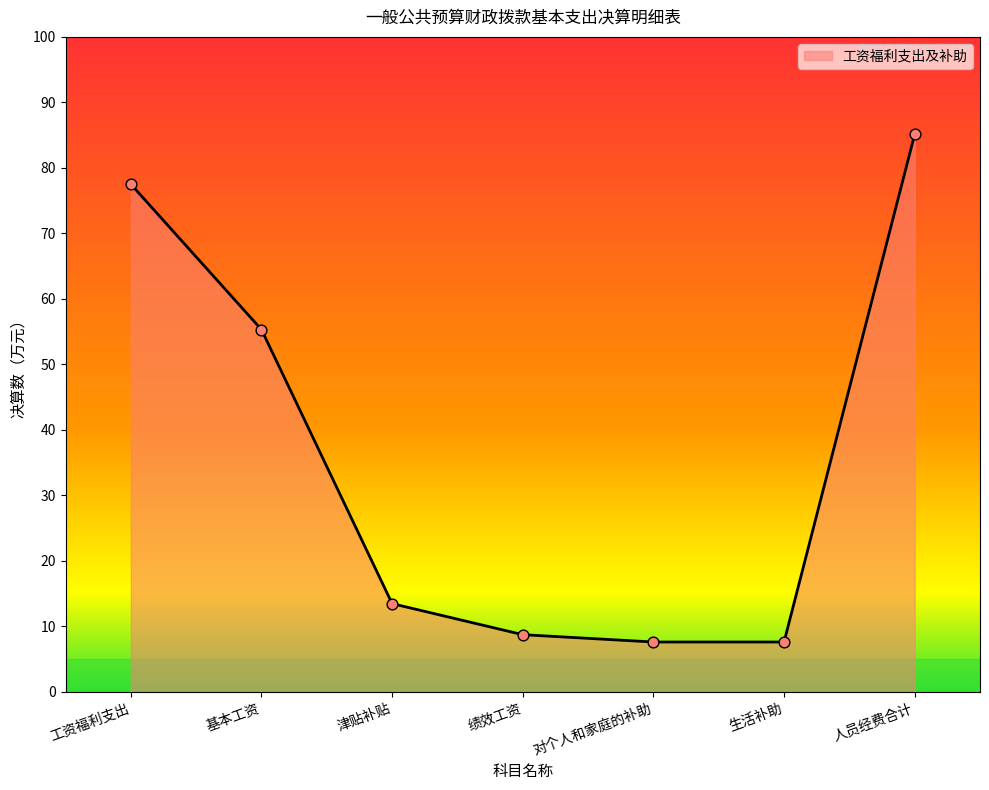

What is the change in value from 工资福利支出 to 绩效工资?

-68.8